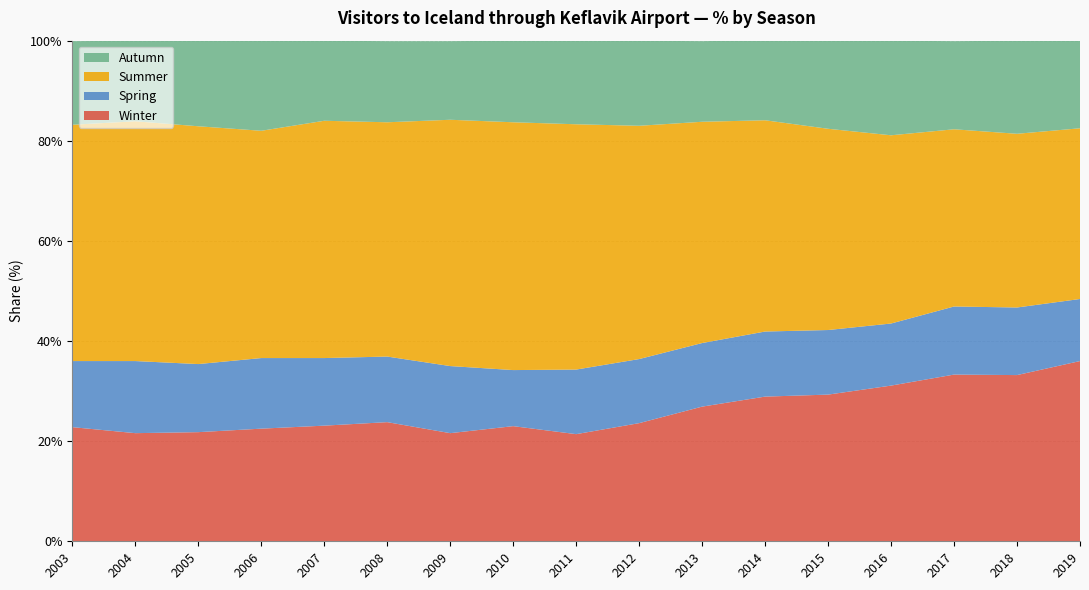

Reading left to right, extract all data points from this chart.

Winter: 22.8	21.6	21.8	22.5	23.1	23.8	21.6	23.0	21.4	23.6	26.9	28.9	29.3	31.1	33.3	33.2	36.0
Spring: 13.2	14.4	13.6	14.1	13.5	13.1	13.4	11.2	12.9	12.8	12.7	13.0	12.9	12.4	13.6	13.5	12.4
Summer: 47.2	47.9	47.5	45.4	47.4	46.8	49.2	49.5	49.0	46.6	44.2	42.2	40.2	37.6	35.4	34.7	34.1
Autumn: 16.7	16.1	17.1	18.0	16.0	16.2	15.7	16.3	16.7	17.0	16.1	16.0	17.6	18.9	17.6	18.6	17.5